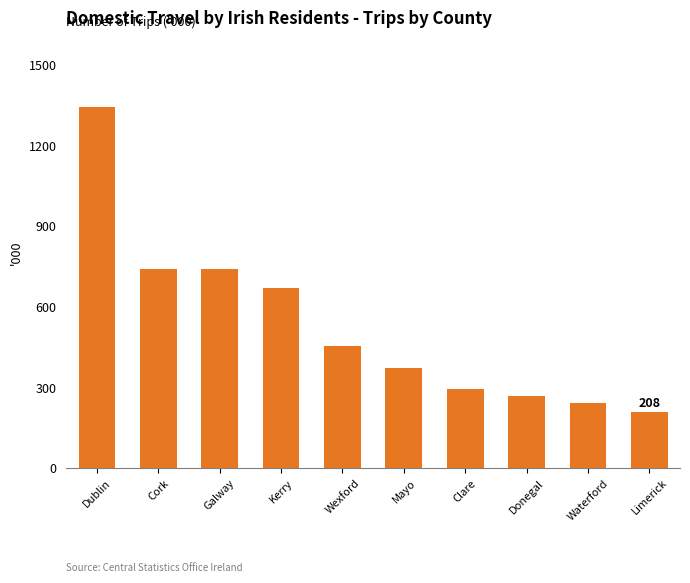

What is the sum of the values at Limerick and Mayo?

581.0